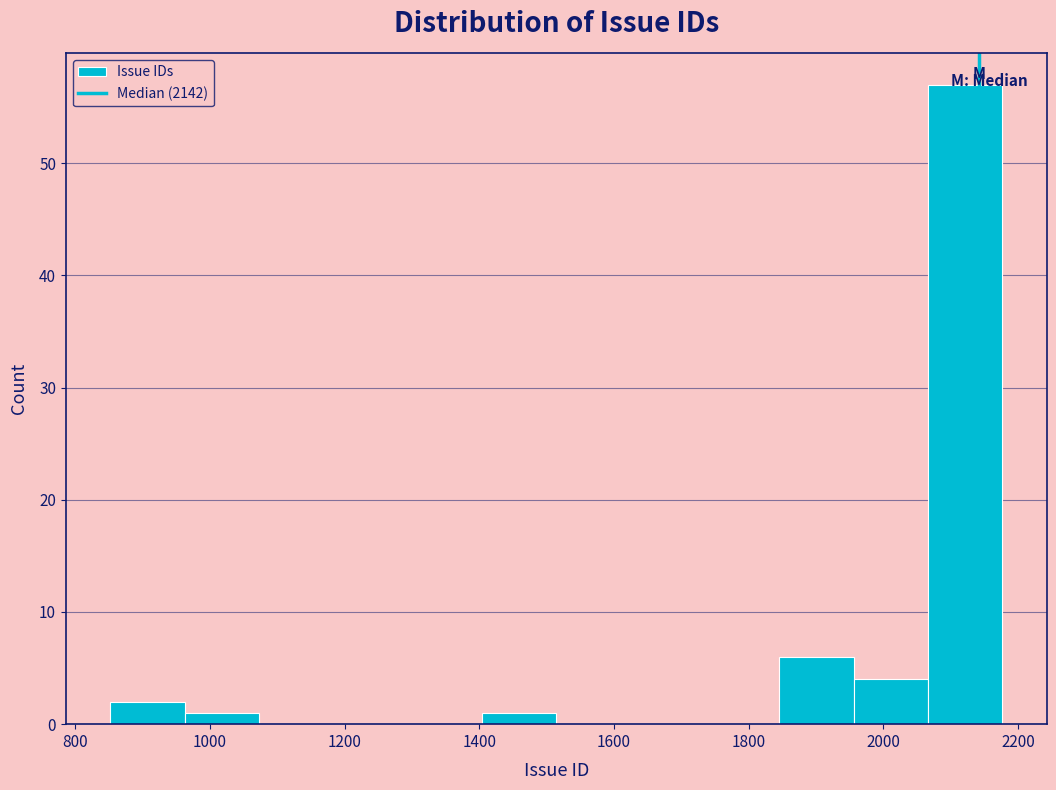

Which range on the x-axis has the tallest bar?

2060 to 2180